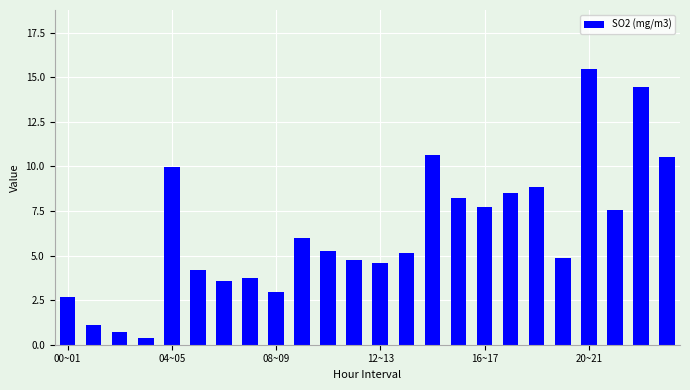

What is the minimum value shown in the chart?

0.4